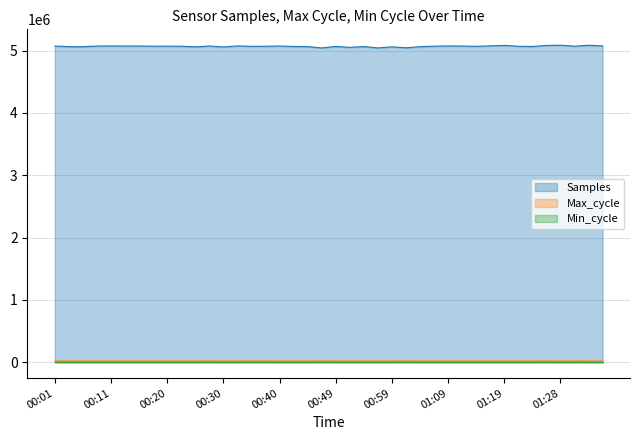

True or false: Samples and Max_cycle intersect in this chart.

False